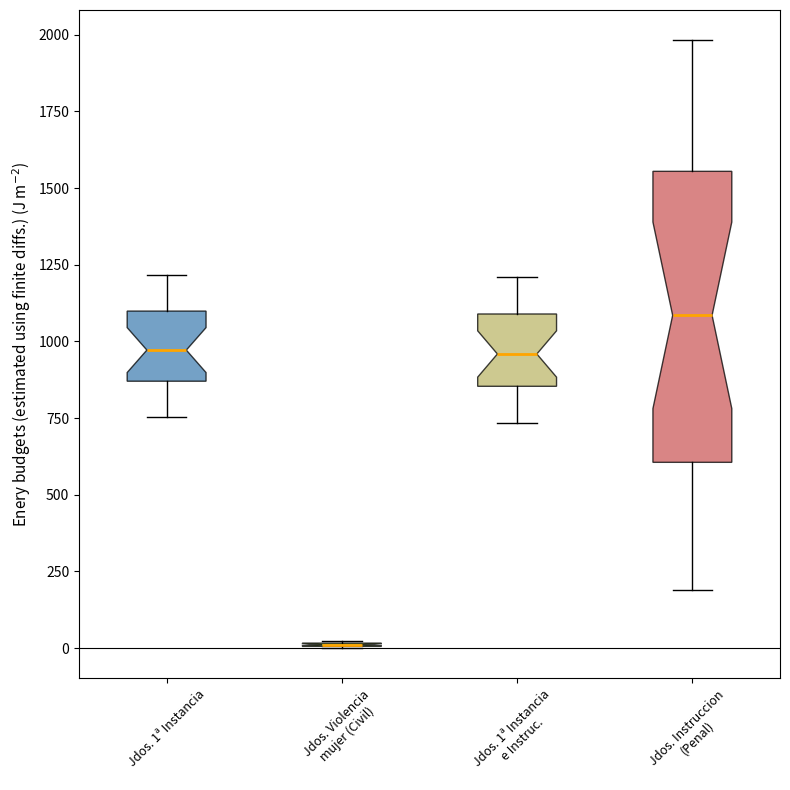

Reading left to right, transcribe this box plot: for each box, give where its median line is, the range the box spans, and where its two whiskers end, as read against the y-axis. The values are not printed on the chart, so give them approximately, as read against the axis.

Jdos. 1ª Instancia: median 950, box 850 to 1100, whiskers 750 to 1200
Jdos. Violencia mujer (Civil): box collapsed to a line at 0, whiskers 0 to 0
Jdos. 1ª Instancia e Instruc.: median 950, box 850 to 1100, whiskers 750 to 1200
Jdos. Instruccion (Penal): median 1100, box 600 to 1550, whiskers 200 to 2000